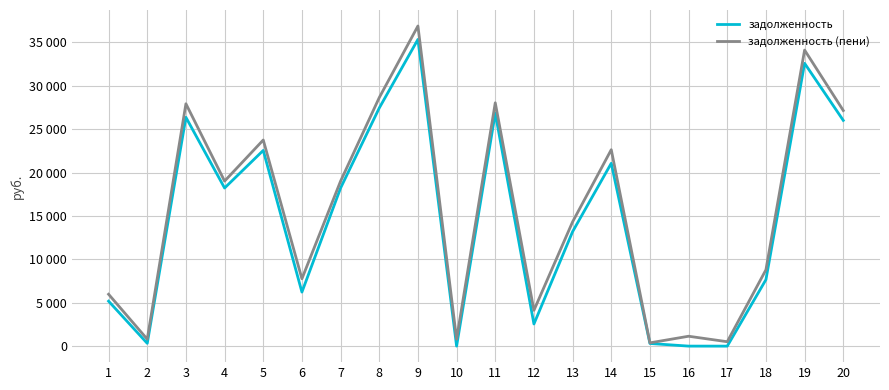

Is this an area chart (filled region under the line)?

No